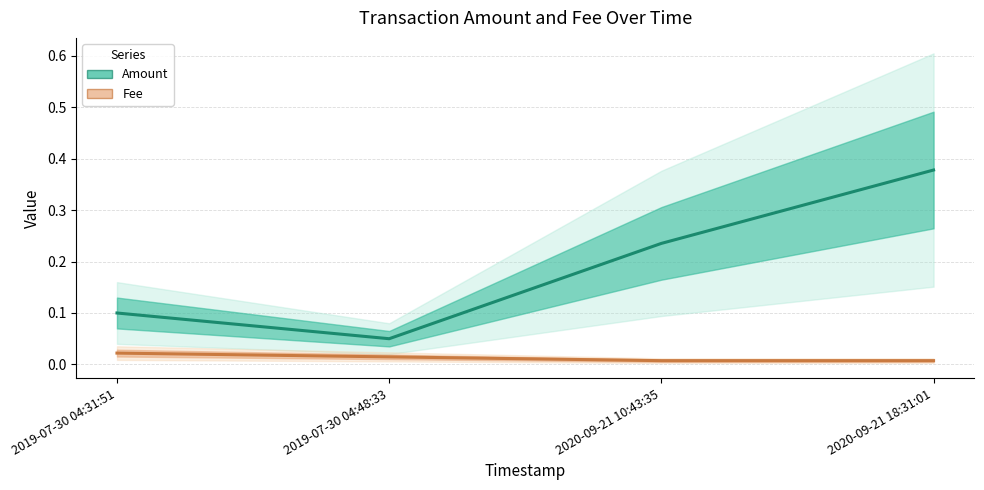

In Amount, how many points are lower than both neighbors (excluding endpoints)?

1